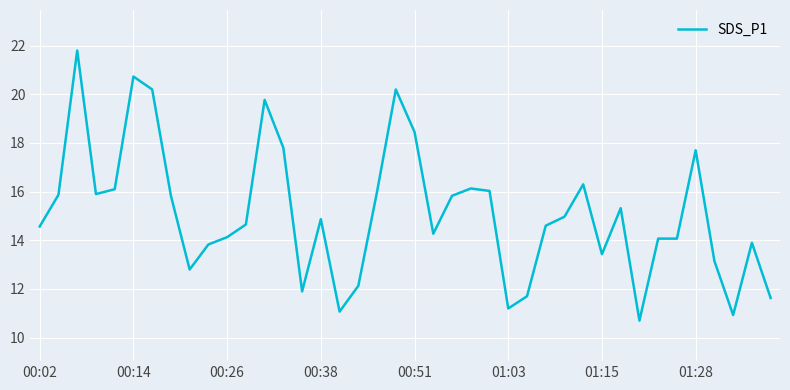

What is the greatest value displayed?

21.8